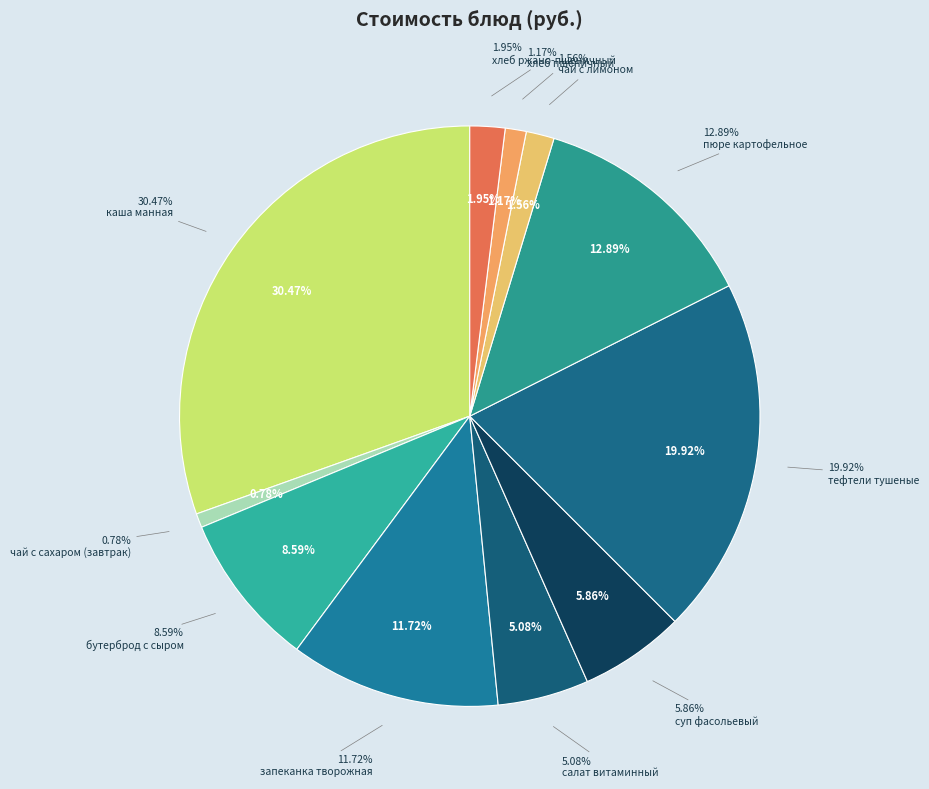

Is it true that чай с сахаром (завтрак) is 11% of the pie?

False